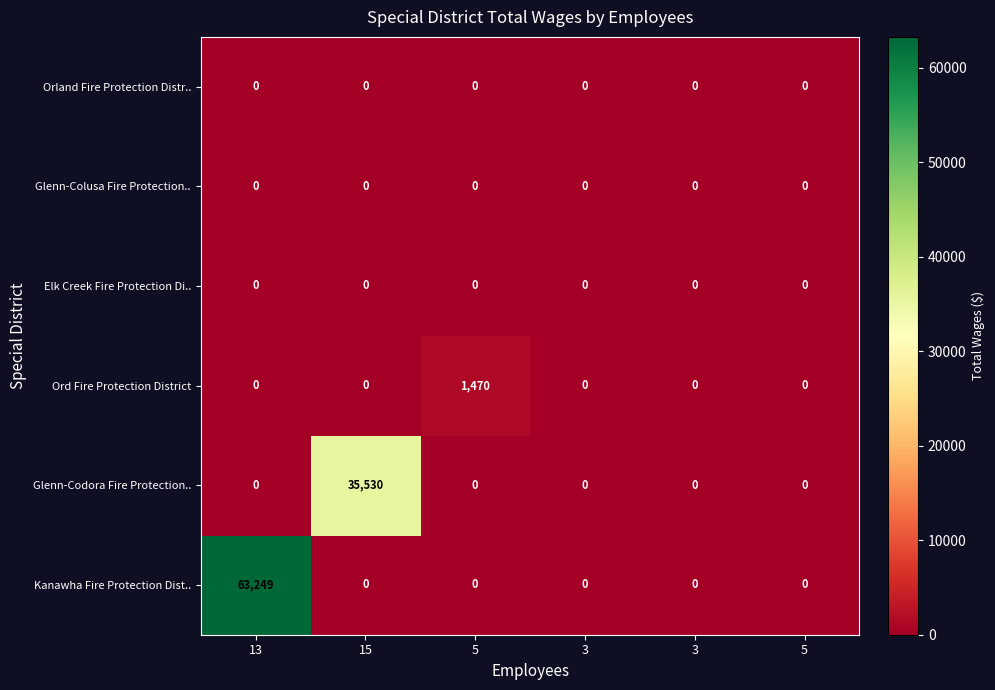

Reading left to right, list all the values displayed in this chart.

Kanawha Fire Protection Dist..: 13=63249	15=0	5=0	3=0	3=0	5=0
Glenn-Codora Fire Protection..: 13=0	15=35530	5=0	3=0	3=0	5=0
Ord Fire Protection District: 13=0	15=0	5=1470	3=0	3=0	5=0
Elk Creek Fire Protection Di..: 13=0	15=0	5=0	3=0	3=0	5=0
Glenn-Colusa Fire Protection..: 13=0	15=0	5=0	3=0	3=0	5=0
Orland Fire Protection Distr..: 13=0	15=0	5=0	3=0	3=0	5=0